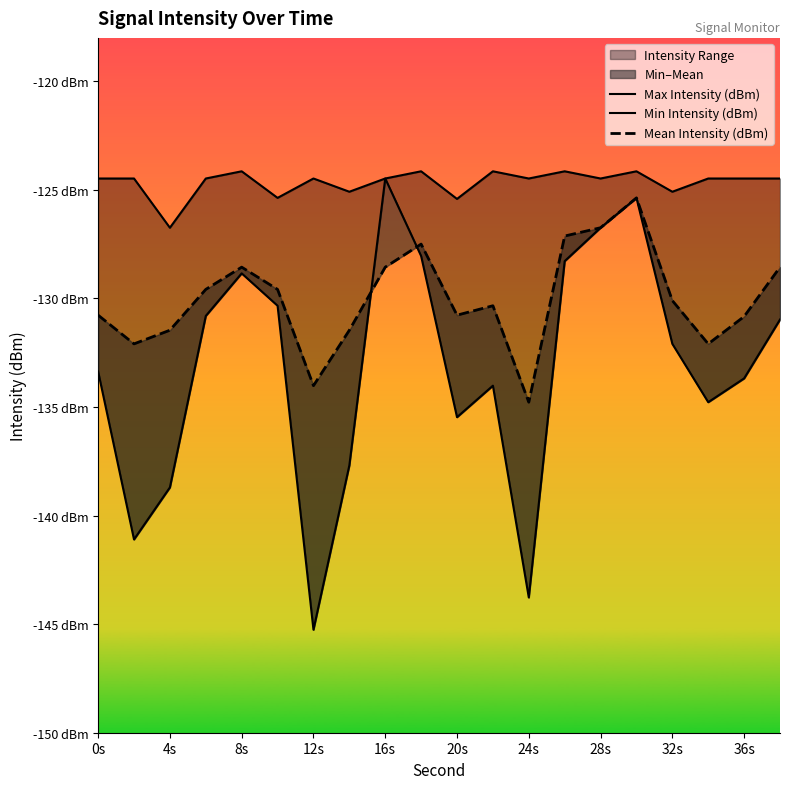

What is the smallest value displayed?

-145.3